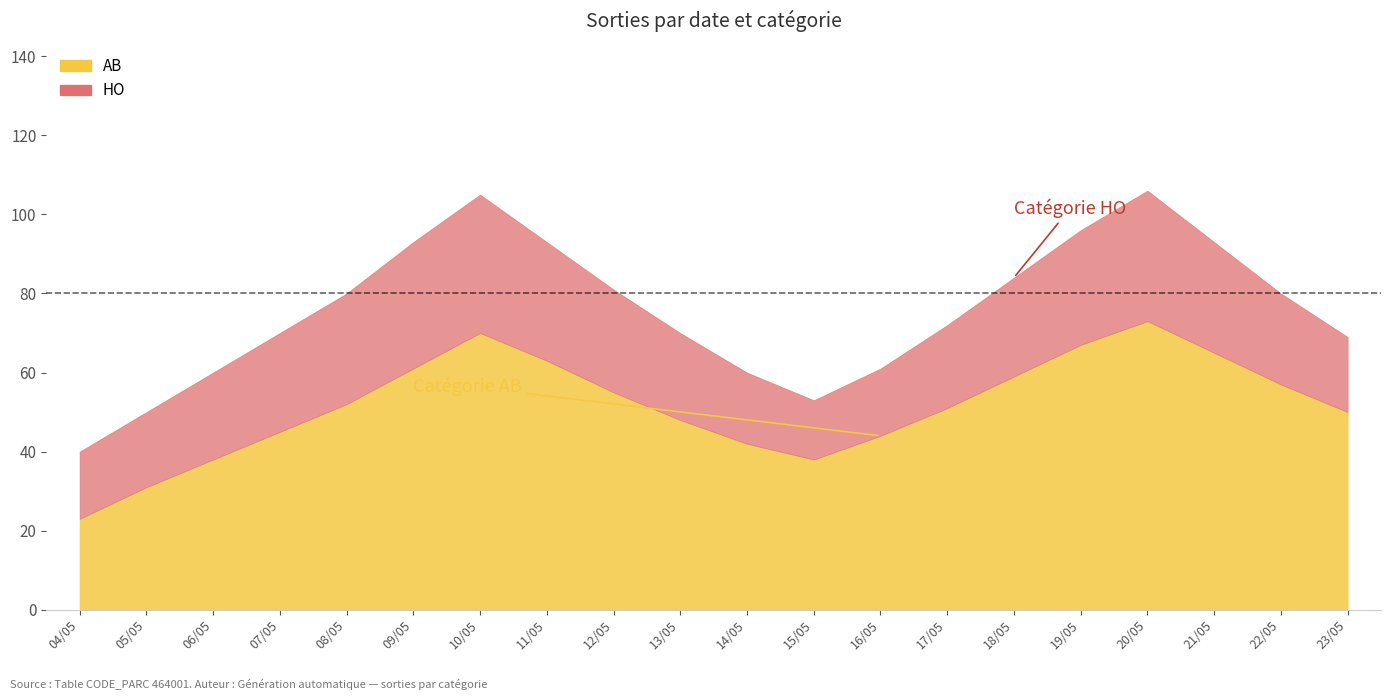

At 23/05, list the series in order from largest to smallest.

AB, HO